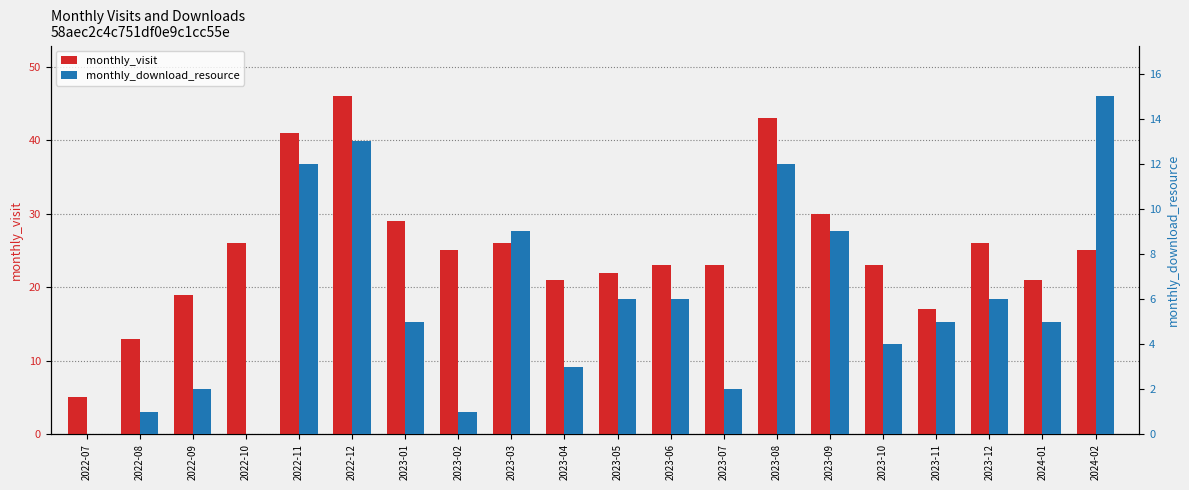

The monthly_visit series shows 33 at 2024-01. True or false?

False